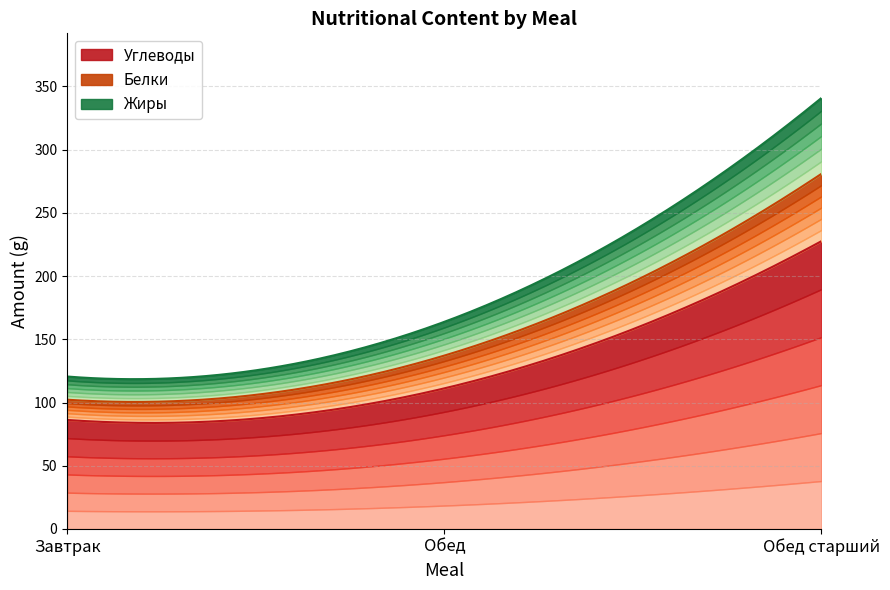

Is the value of Углеводы at Обед старший greater than the value of Жиры at Обед старший?

Yes